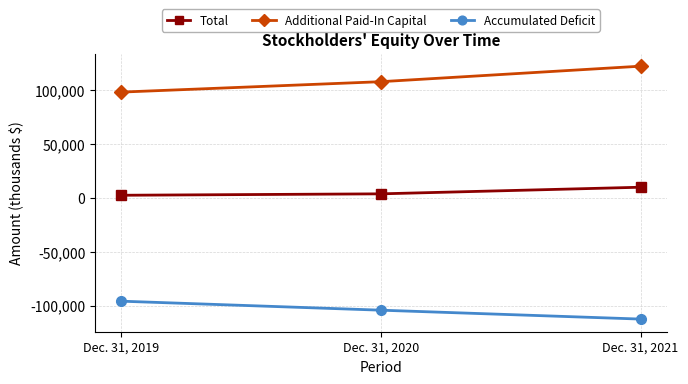

What is the value of the Additional Paid-In Capital point at the 3rd from the left?

122531